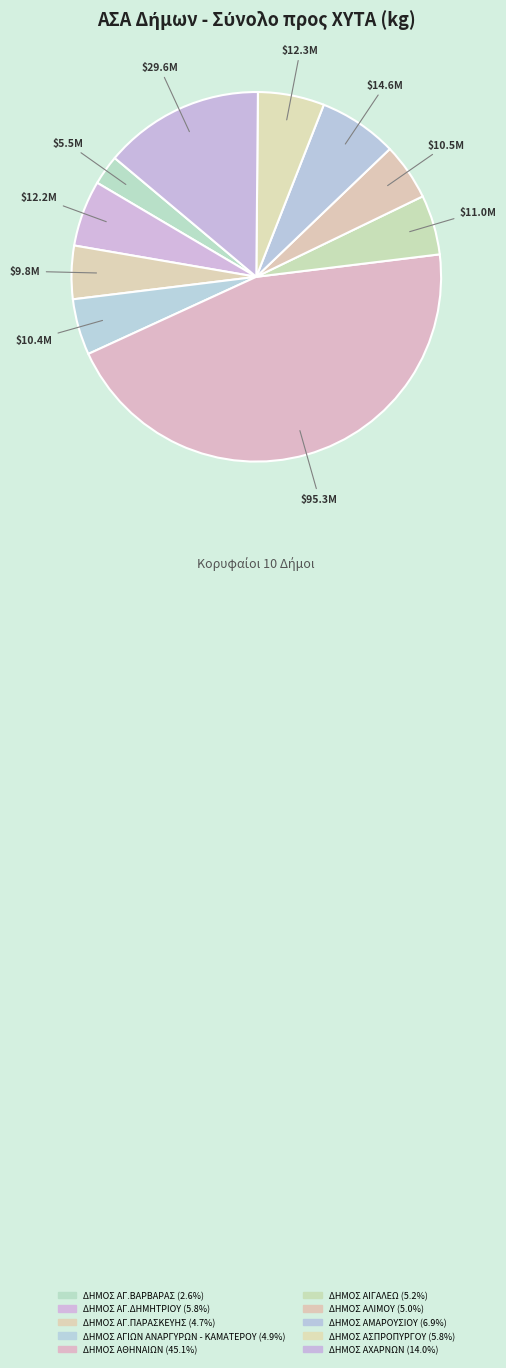

Is the sum of ΔΗΜΟΣ ΑΓ.ΠΑΡΑΣΚΕΥΗΣ and ΔΗΜΟΣ ΑΛΙΜΟΥ greater than half?

No